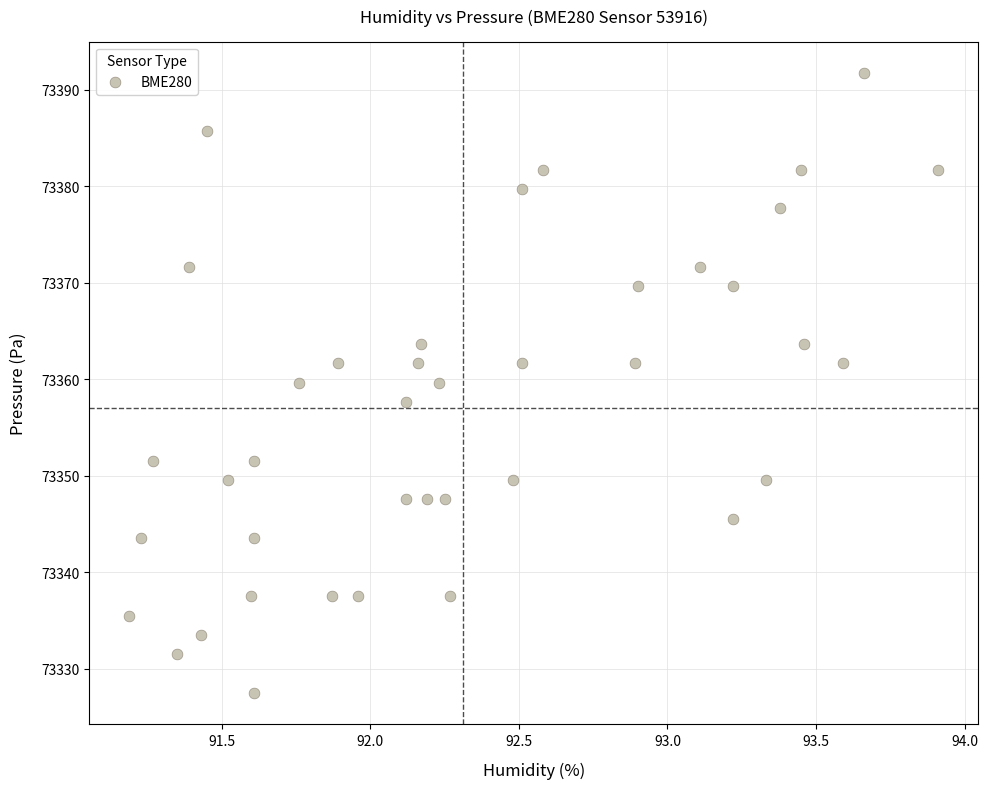

What is the range of X values (max minus min)?

2.7